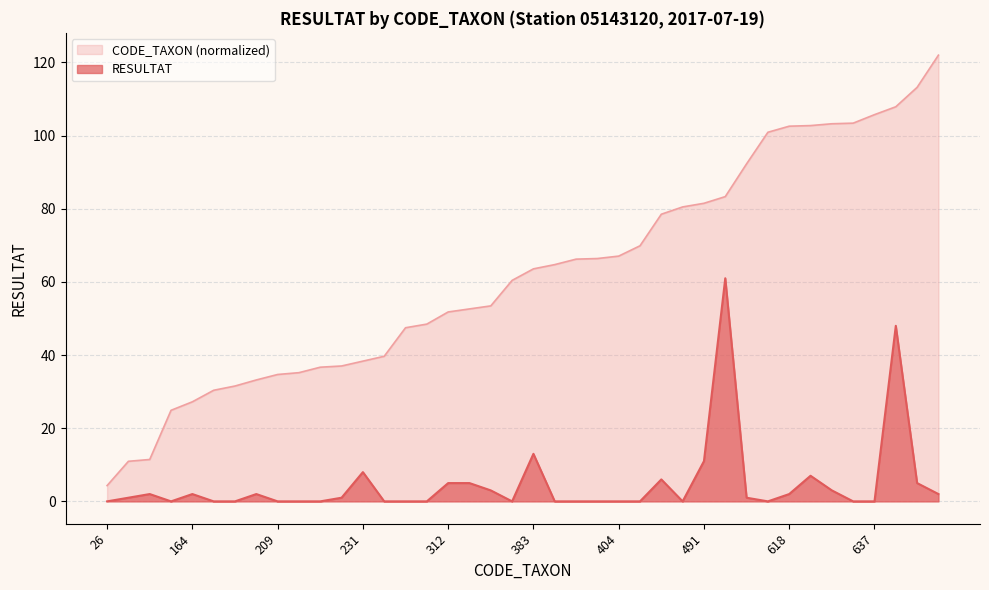

What is the maximum value shown in the chart?

122.0